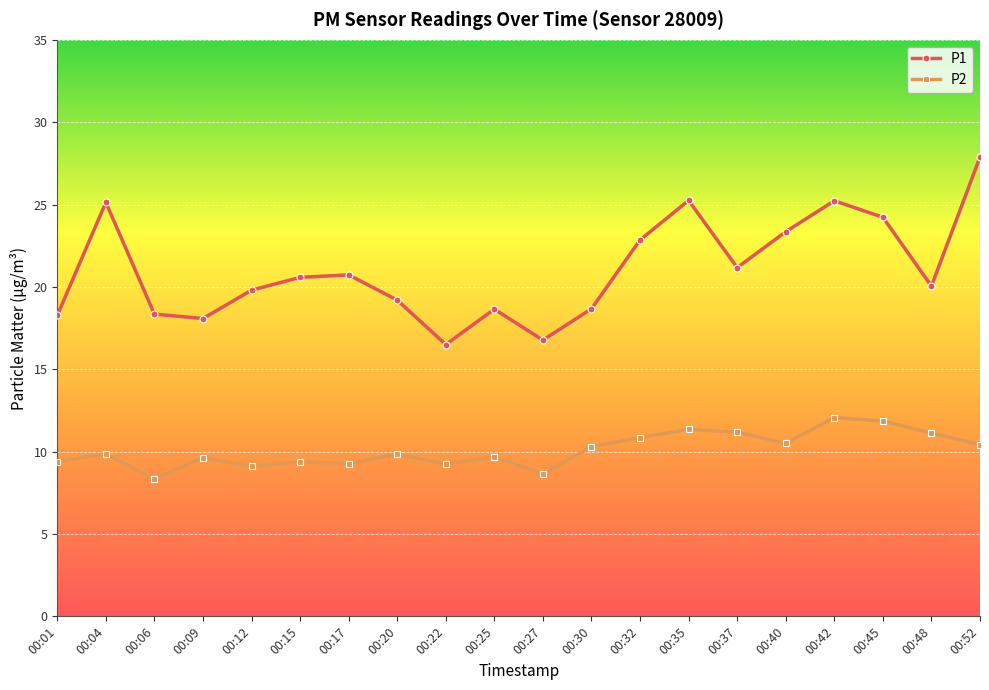

The P2 series shows 10.5 at 00:40. True or false?

True